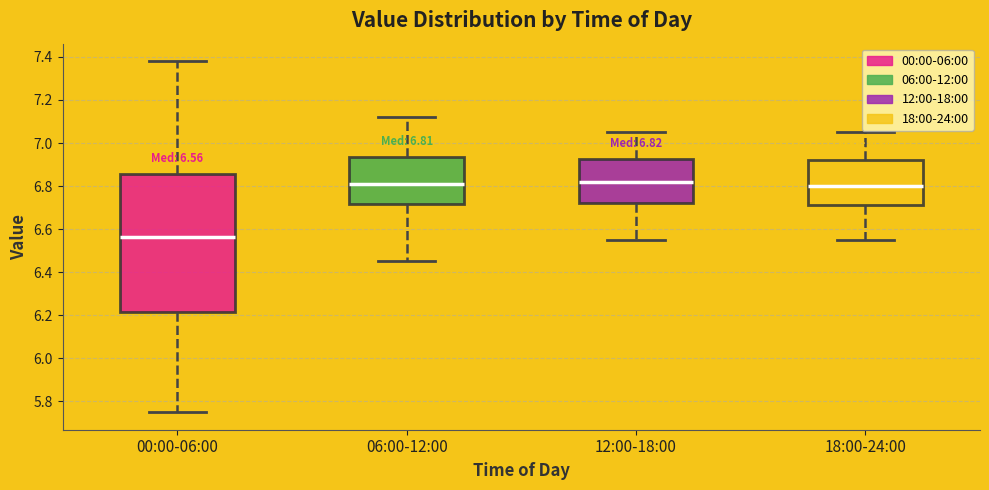

Which box has the lowest median line?

00:00-06:00